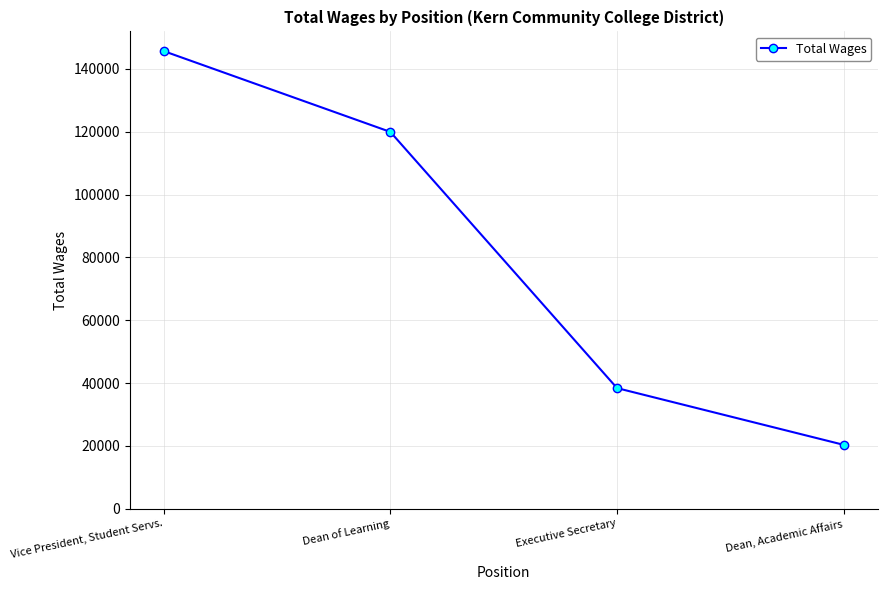

What is the change in value from Dean of Learning to Dean, Academic Affairs?

-99620